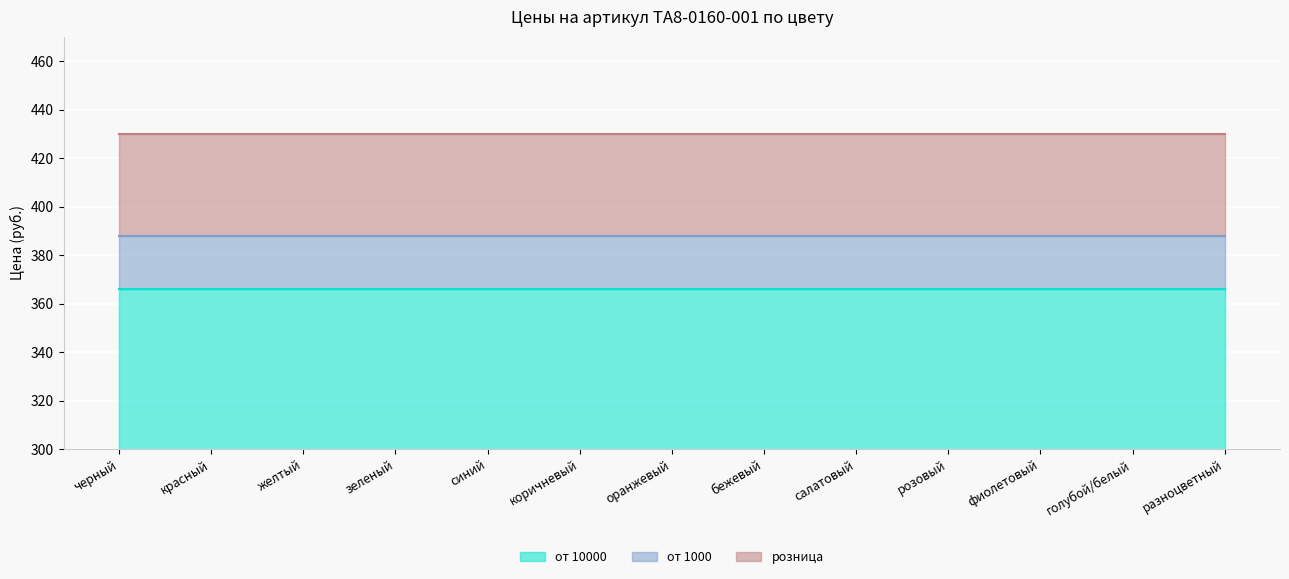

What is the total value across all series at розовый?

430